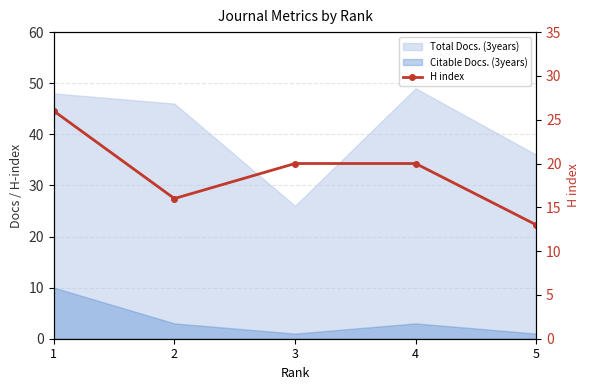

Approximately how many times larger is the value at 2 compared to 5?

1.2